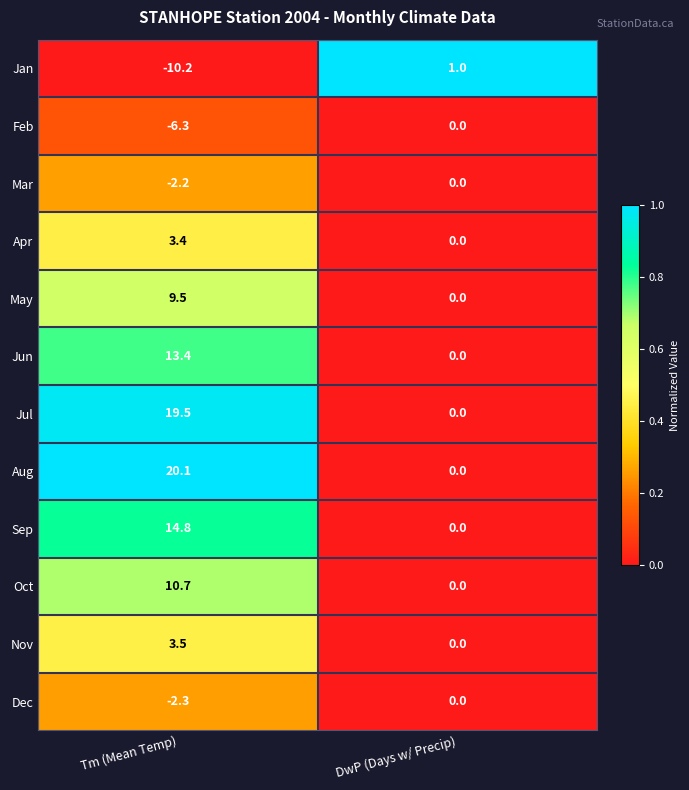

True or false: Jan has a value of -7.1 at Tm (Mean Temp).

False